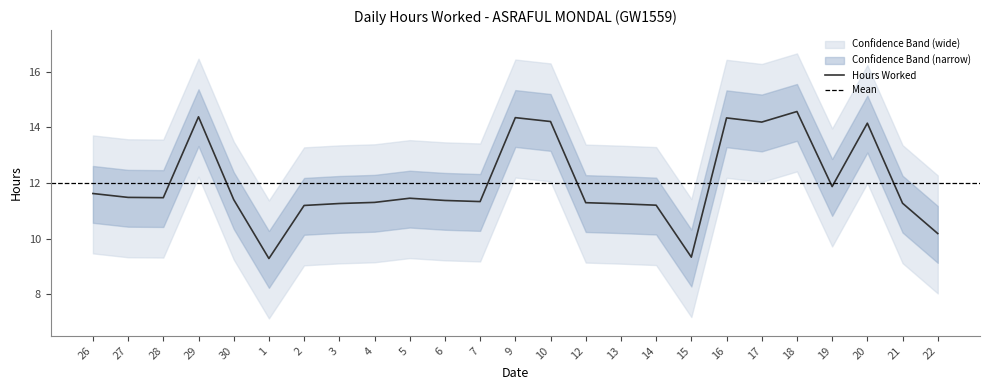

What is the label of the 25th point from the left?

22